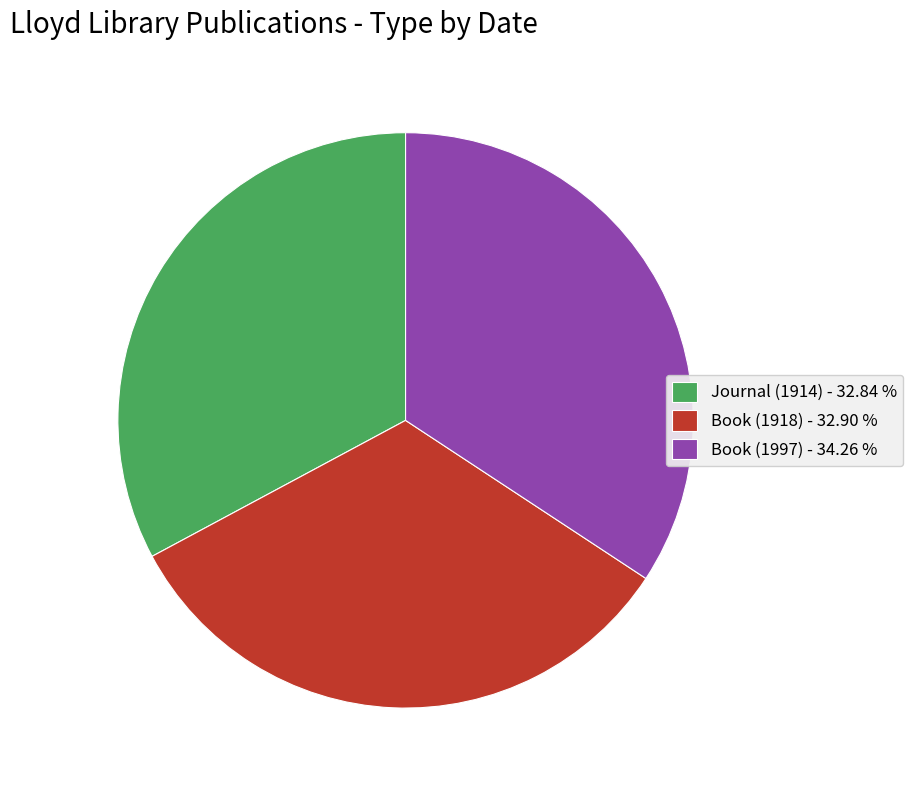

Combined, do Book (1918) - 32.90 % and Book (1997) - 34.26 % account for over 50%?

Yes